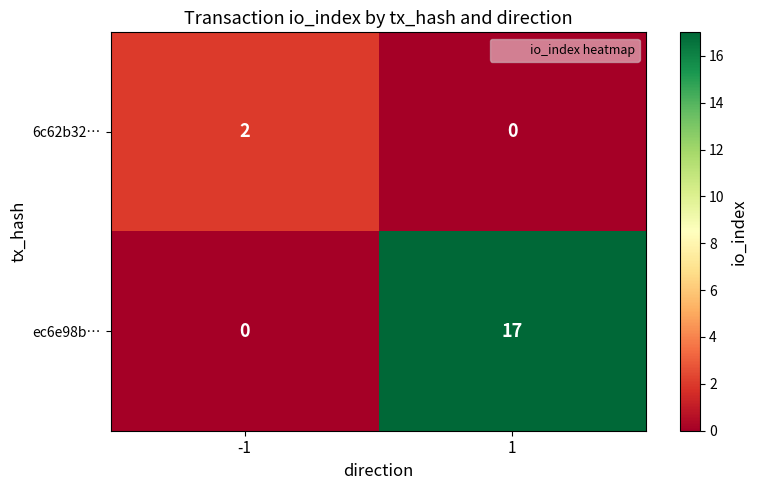

The ec6e98b… series shows 10 at -1. True or false?

False